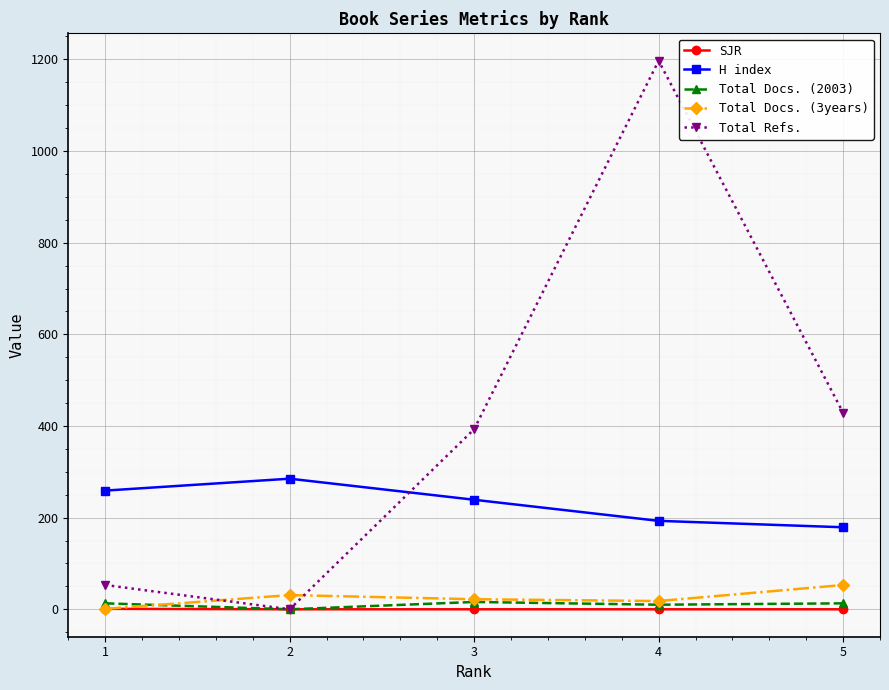

True or false: Total Docs. (2003) has a value of 0 at 2.

True